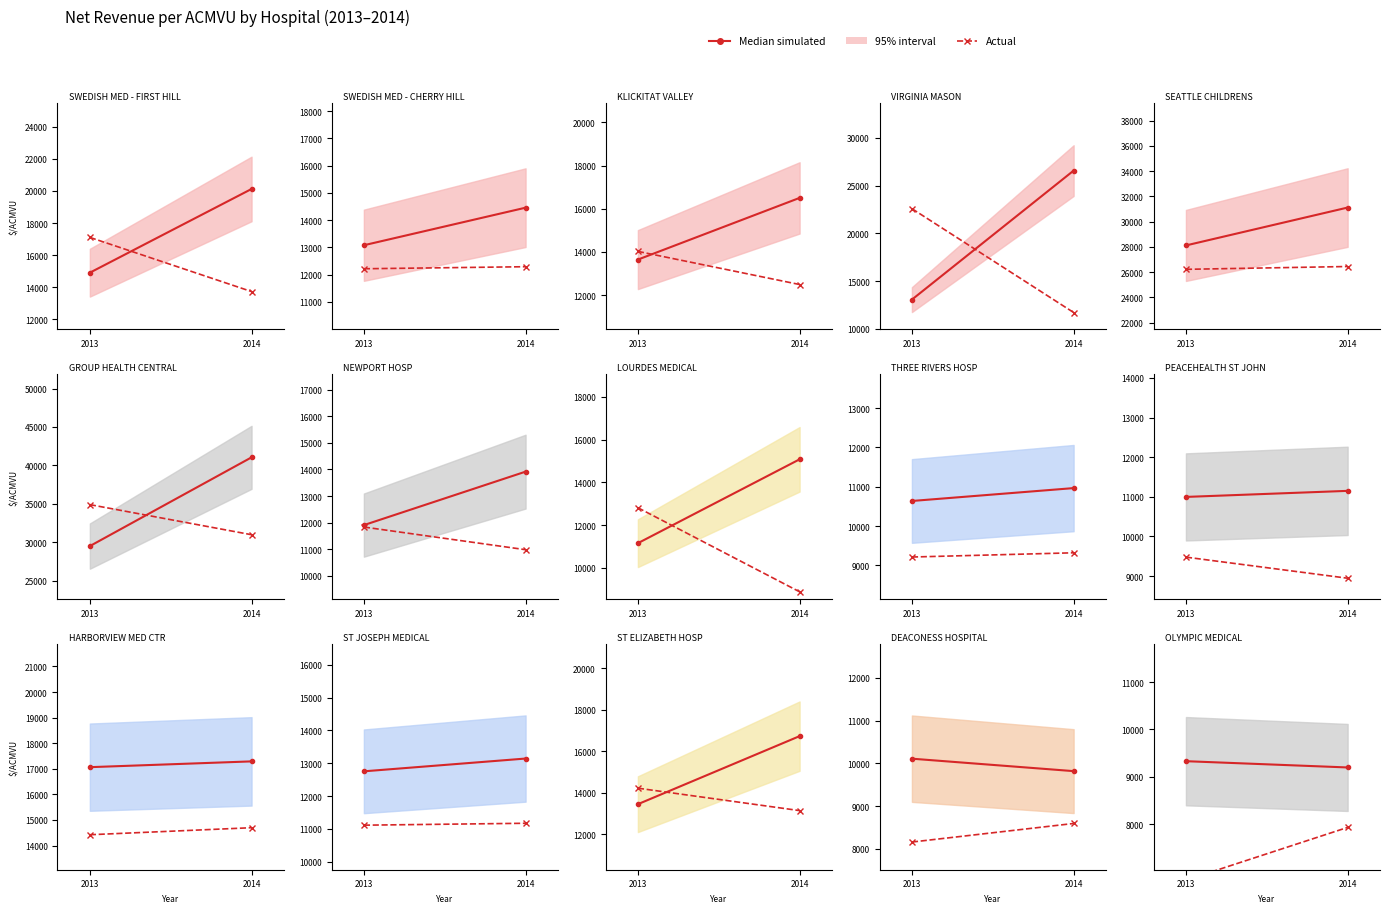

What is the total value across all series at 2014?

17125.2